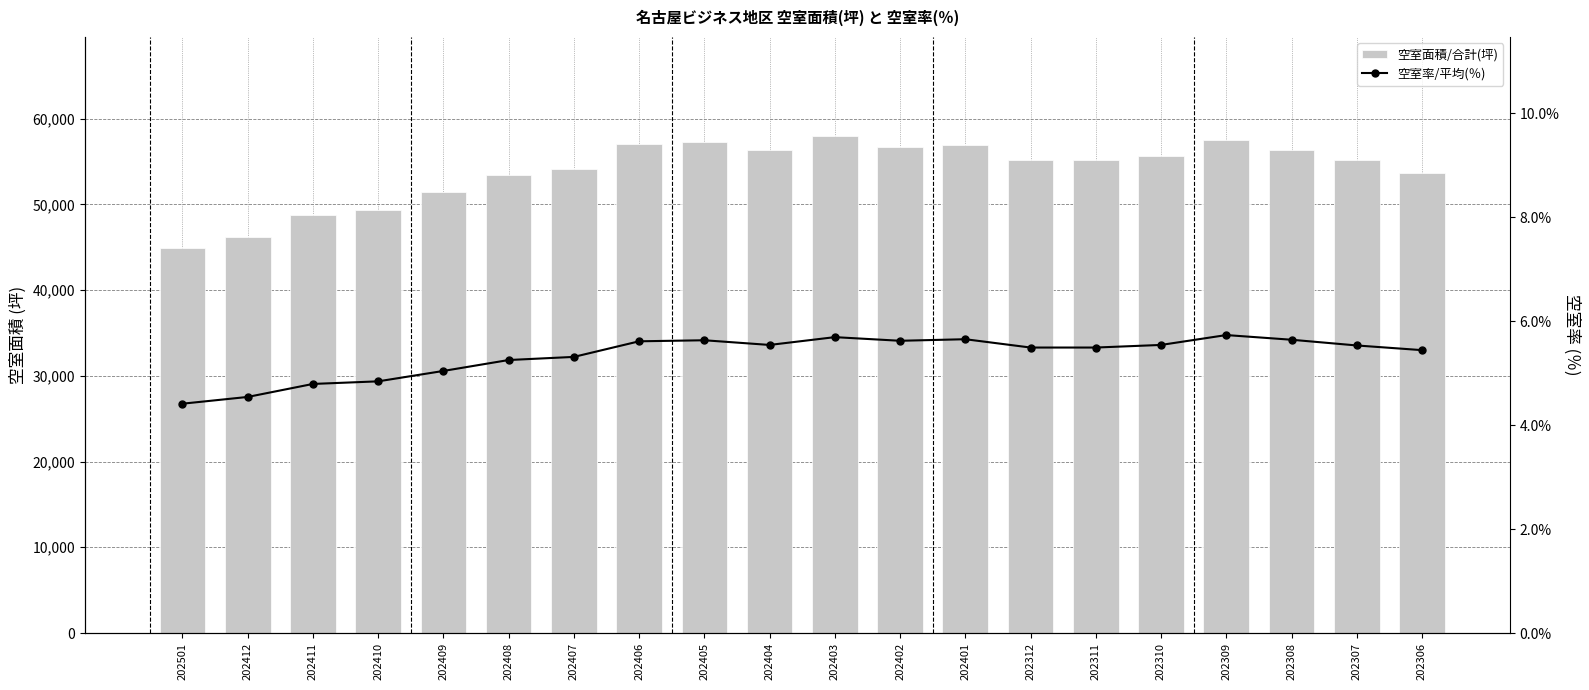

List the labels in order of 空室面積/合計(坪) value, largest first.

202403, 202309, 202405, 202406, 202401, 202402, 202308, 202404, 202310, 202312, 202311, 202307, 202407, 202306, 202408, 202409, 202410, 202411, 202412, 202501